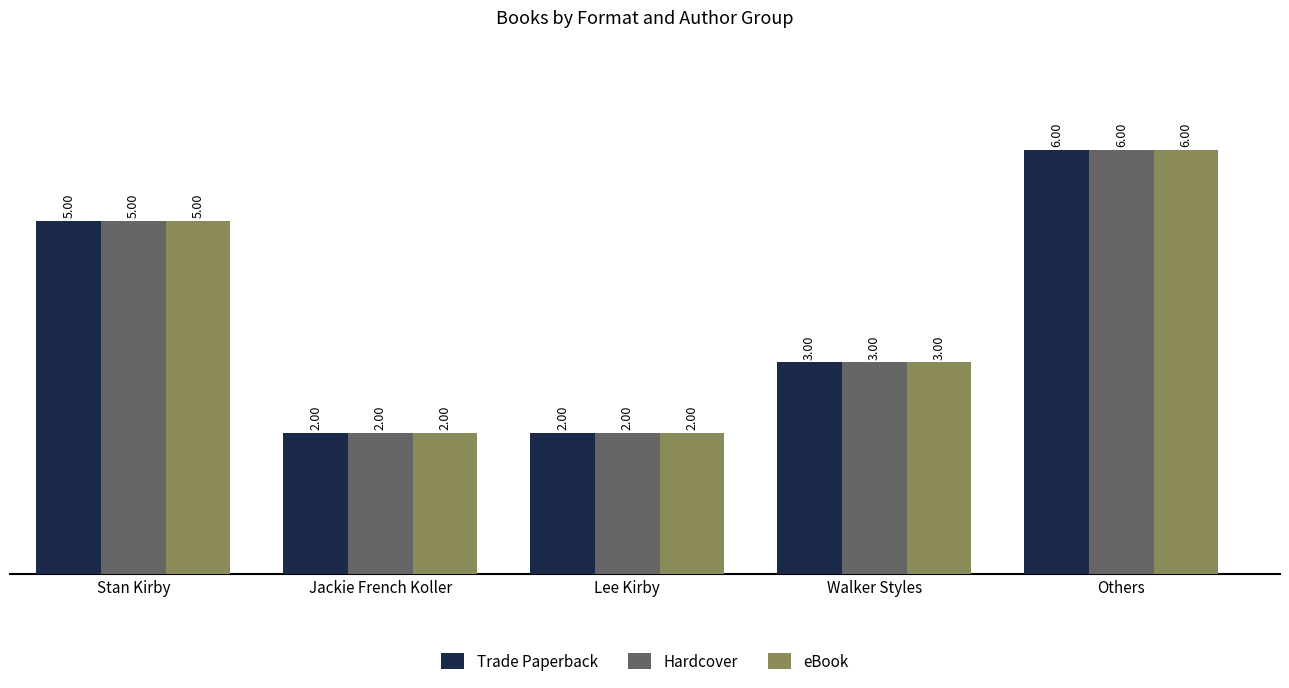

What is the total value across all series at Jackie French Koller?

6